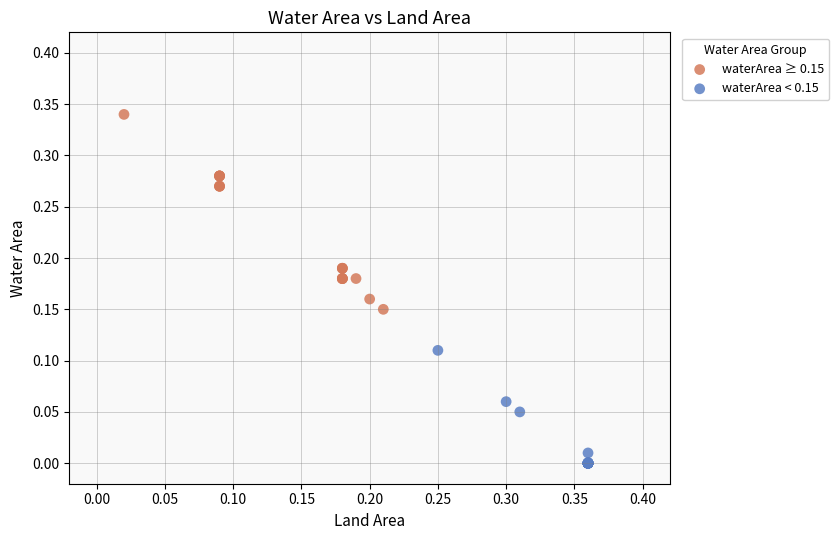

Which series reaches the minimum Y coordinate?

waterArea < 0.15